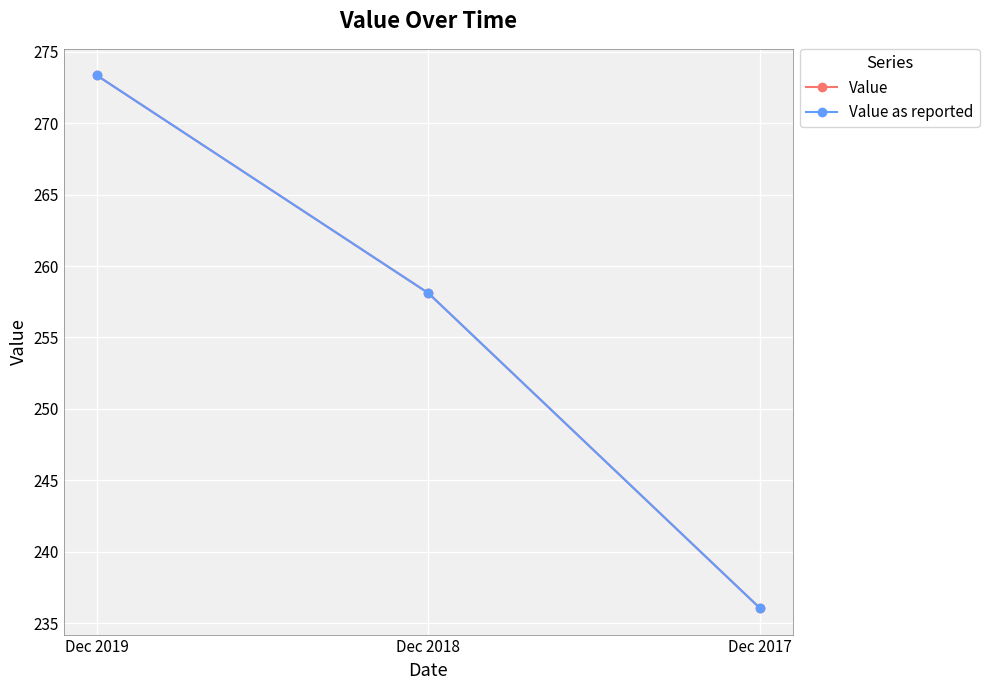

True or false: Value has a value of 258.1 at Dec 2018.

True